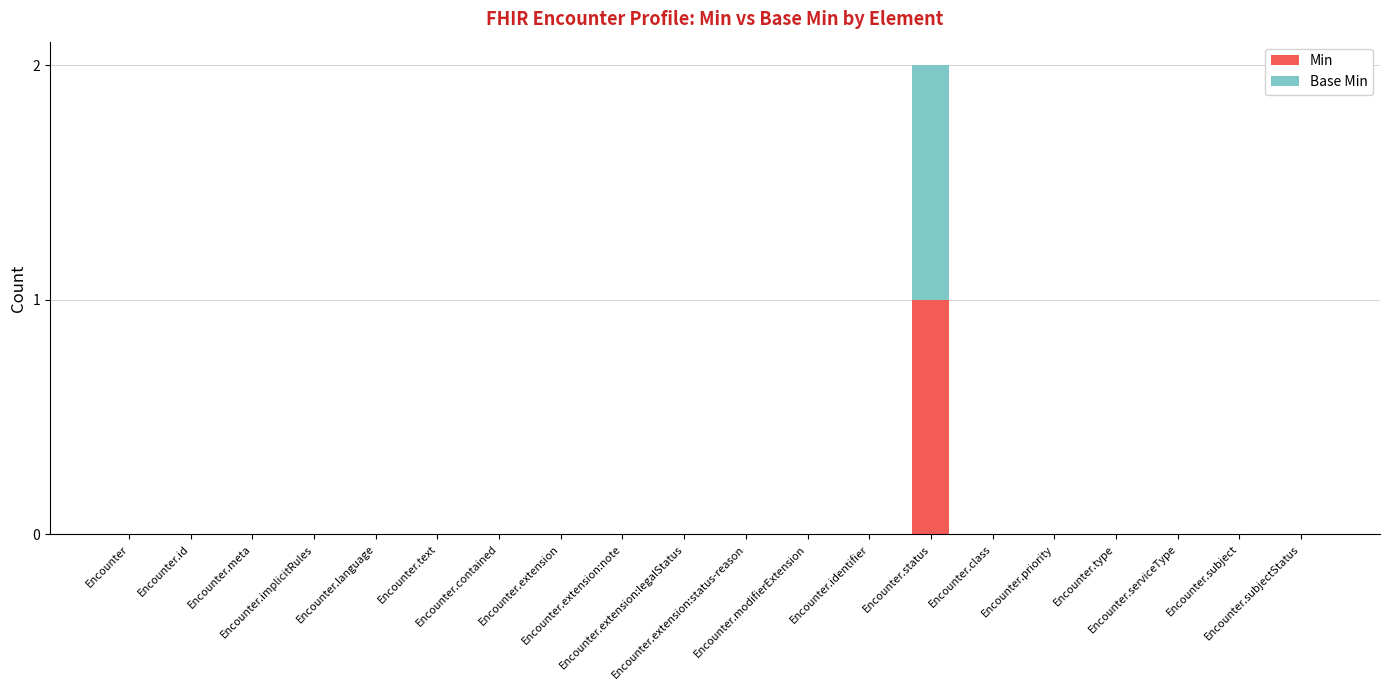

What is the label of the 2nd bar from the left?

Encounter.id